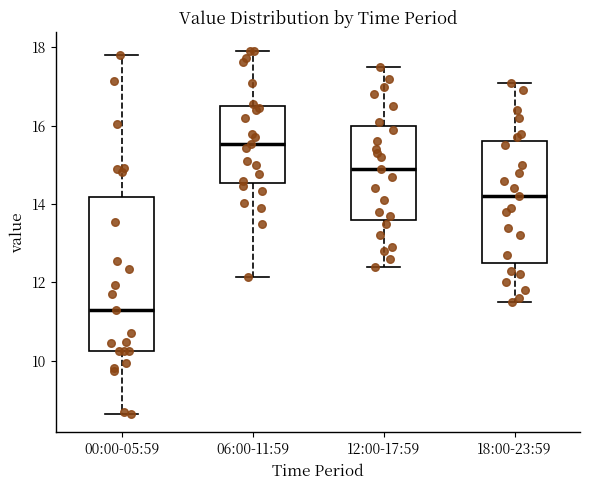

Reading left to right, transcribe this box plot: for each box, give where its median line is, the range the box spans, and where its two whiskers end, as read against the y-axis. The values are not printed on the chart, so give them approximately, as read against the axis.

00:00-05:59: median 11.4, box 10.2 to 14.2, whiskers 8.6 to 17.8
06:00-11:59: median 15.6, box 14.6 to 16.6, whiskers 12.2 to 18.0
12:00-17:59: median 15.0, box 13.6 to 16.0, whiskers 12.4 to 17.6
18:00-23:59: median 14.2, box 12.6 to 15.6, whiskers 11.6 to 17.2